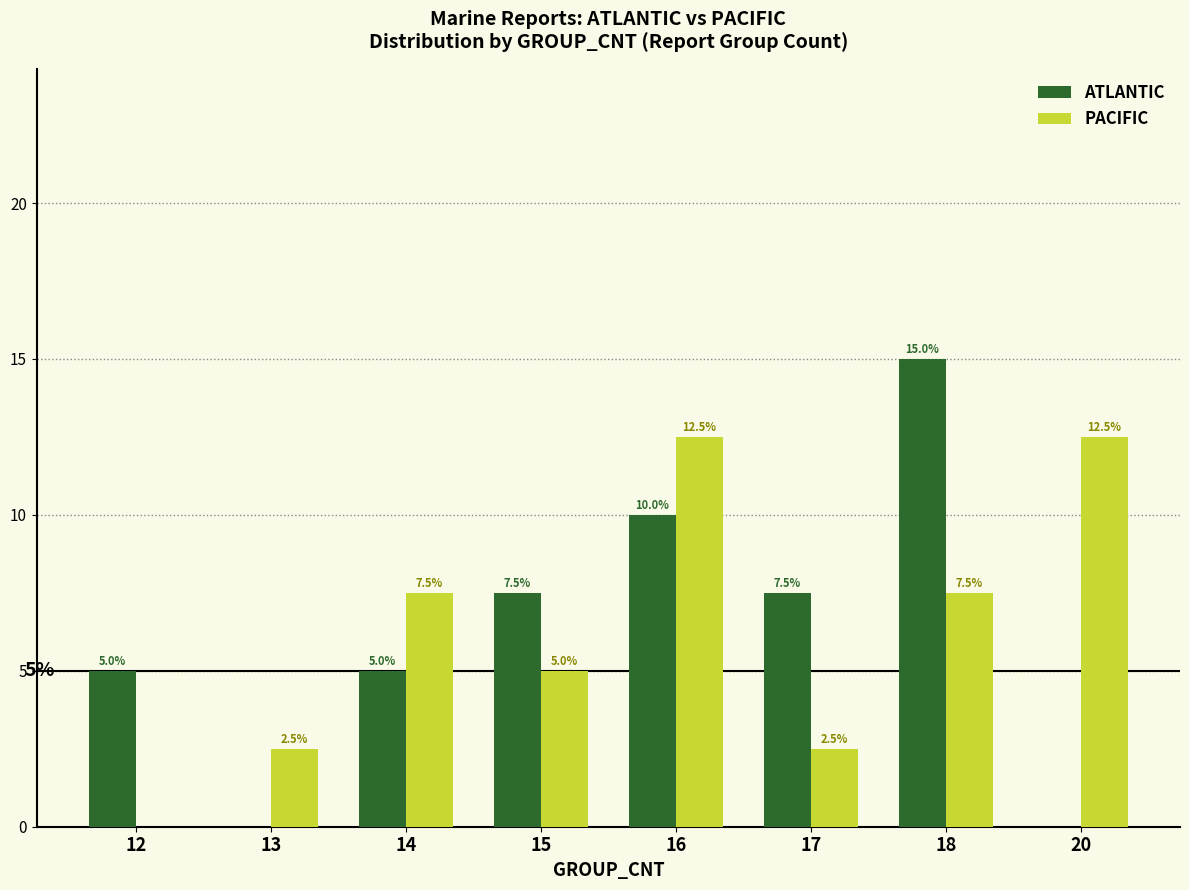

What is the total value across all series at 12?

5.0